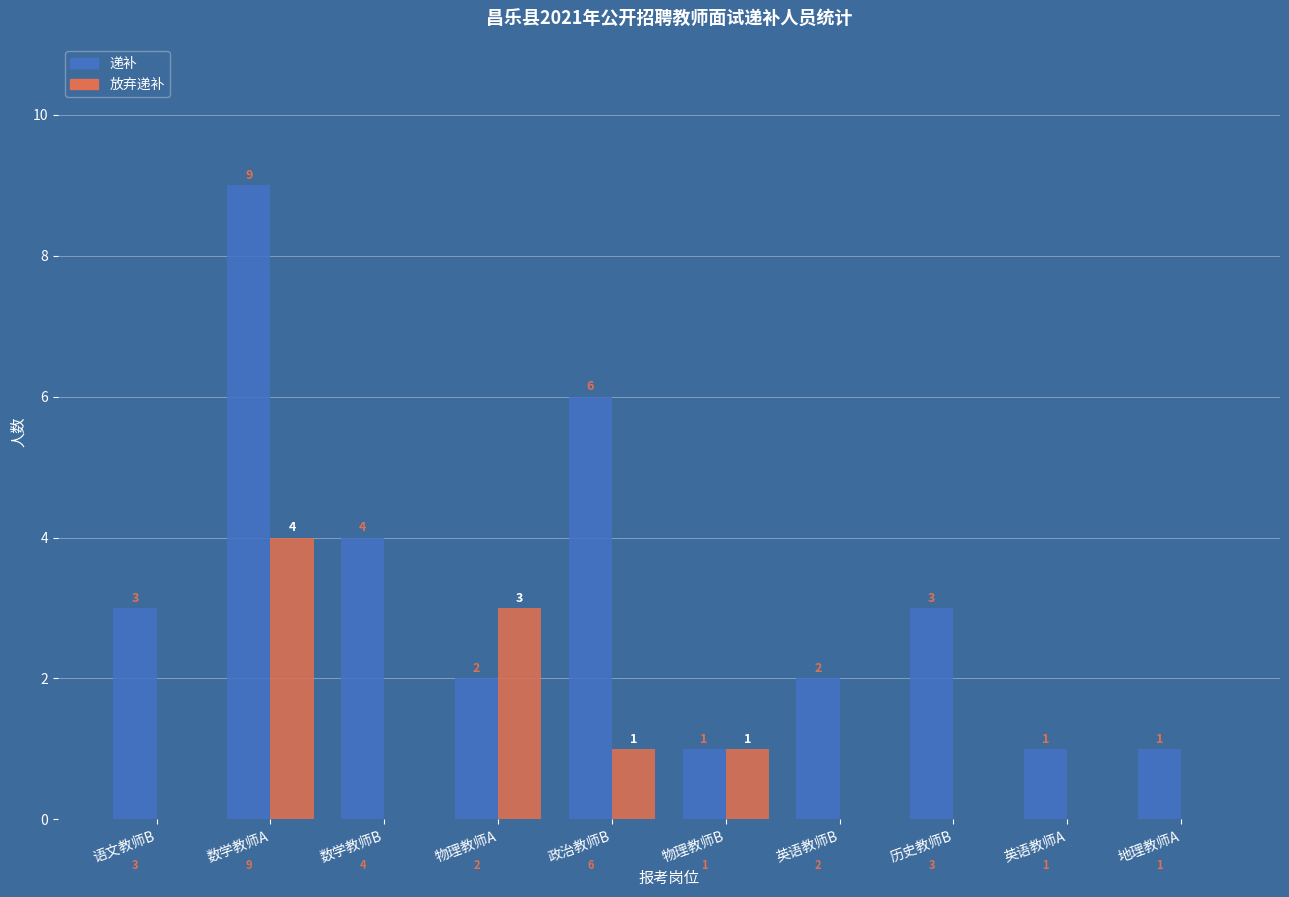

Where is 递补 nearest to the value 5?

数学教师B